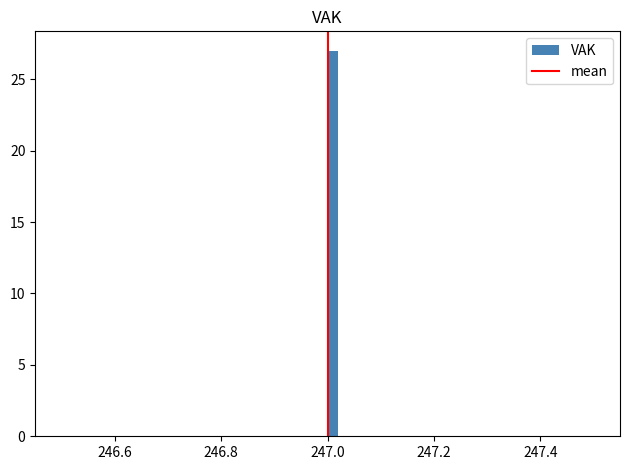

Around what value on the x-axis is the tallest bar? Give the approximate position of its centre, as read against the axis.

247.02